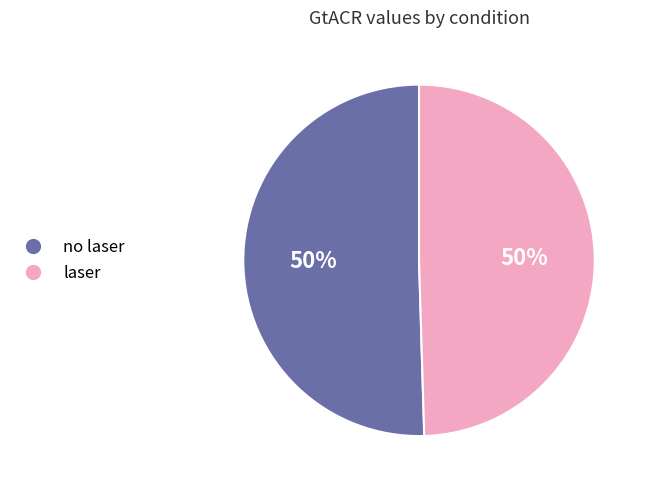

To the nearest percent, what percentage of the pie is laser?

50%